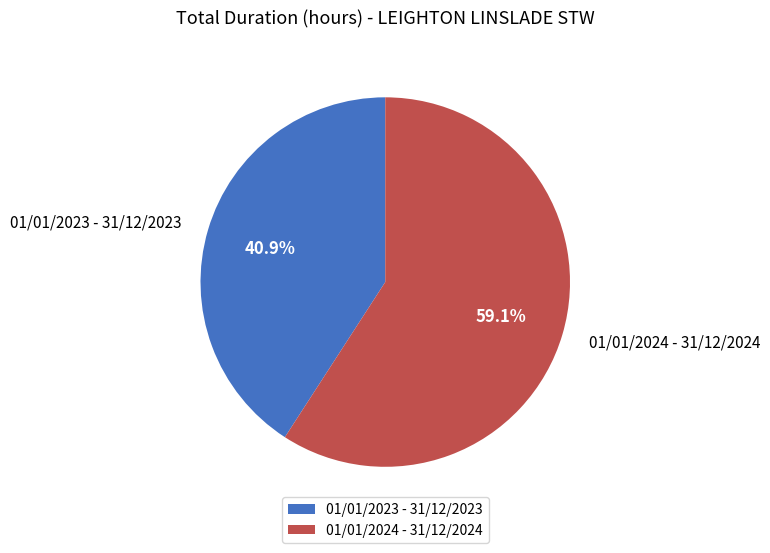

Does any single category account for the majority?

Yes